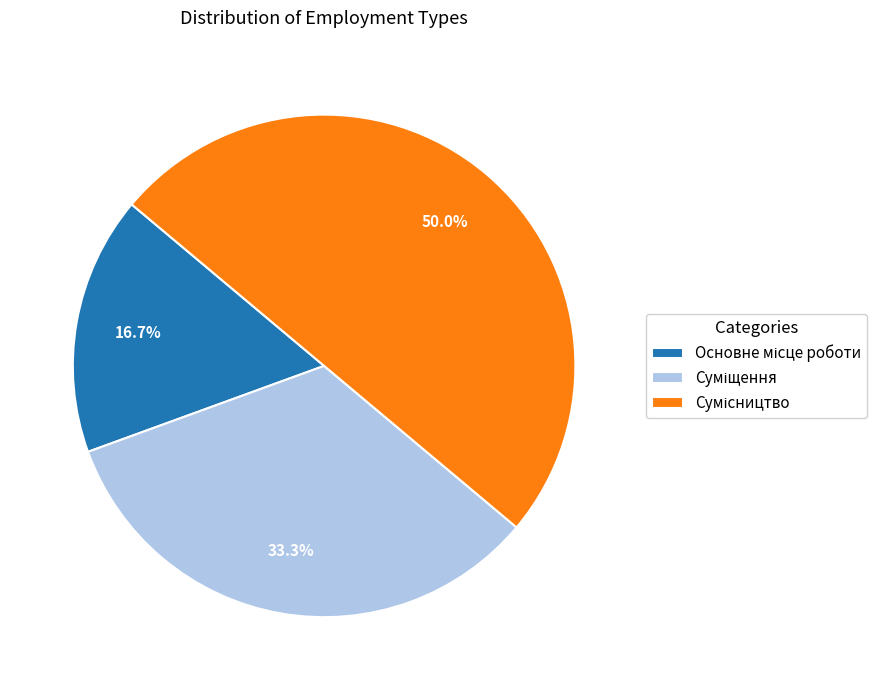

To the nearest percent, what is the difference between the largest and smallest slice percentages?

33%